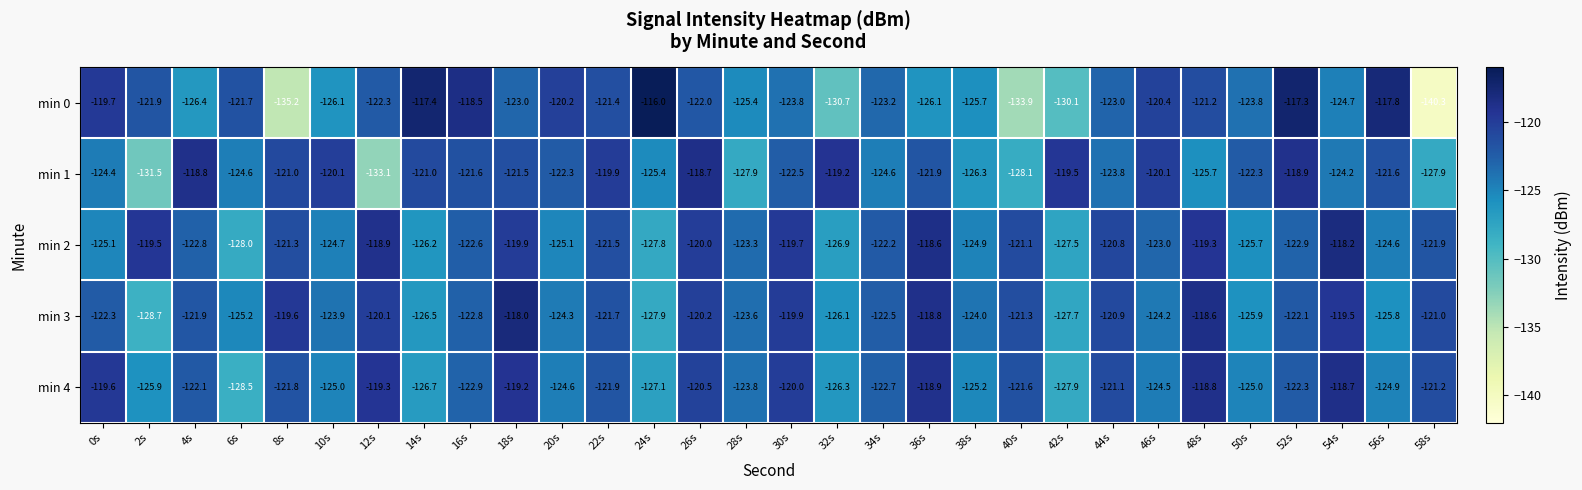

What value does the min 0 series have at 10s?

-126.1